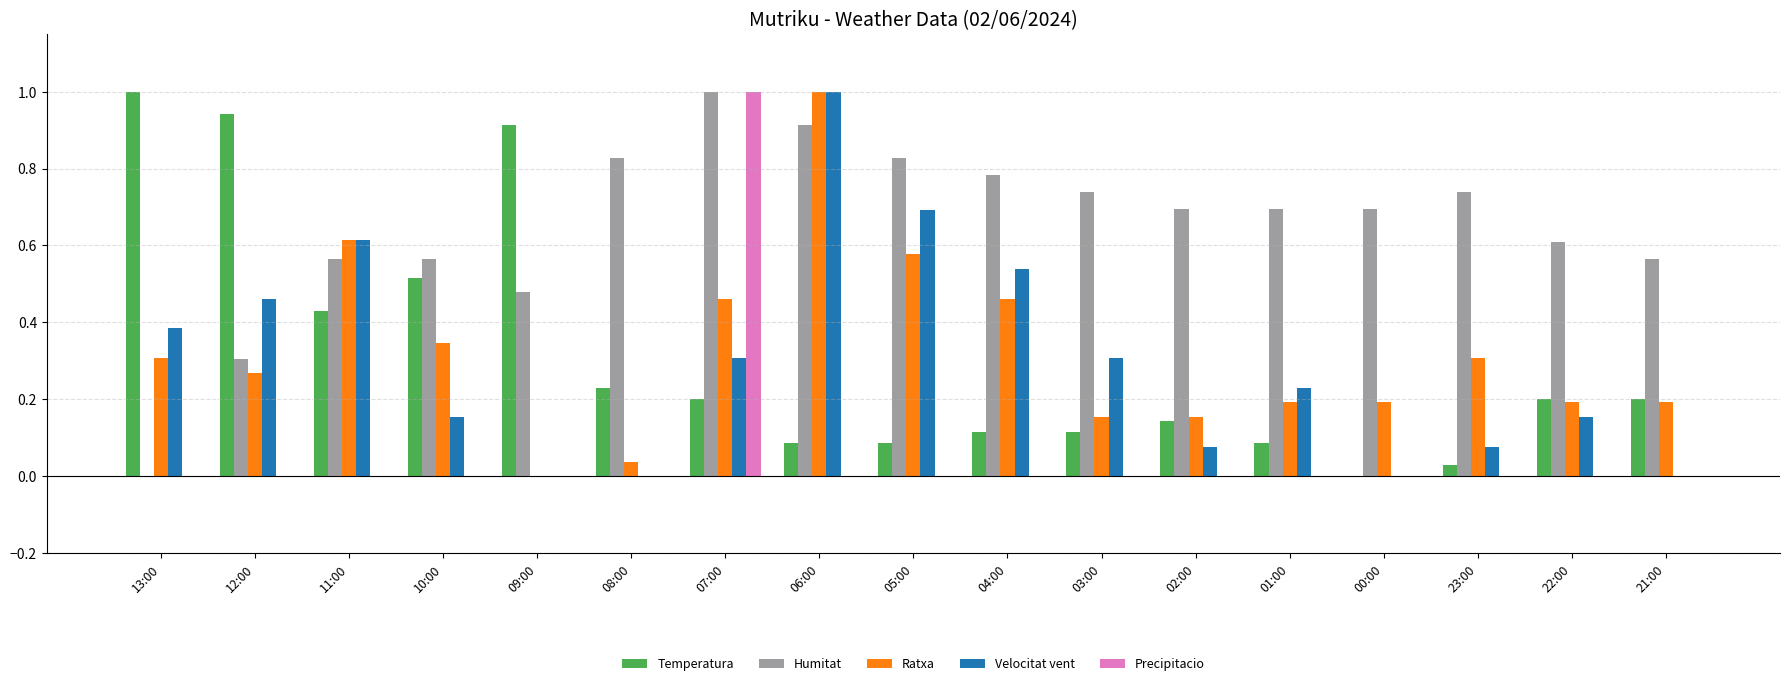

Is the value of Ratxa at 21:00 greater than the value of Precipitacio at 03:00?

Yes